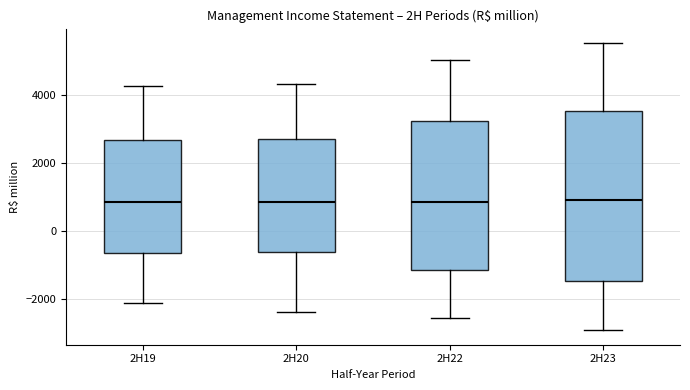

Reading left to right, read every box against the y-axis: the position of its median line, the range the box covers, and the ends of its whiskers. The values are not printed on the chart, so give them approximately, as read against the axis.

2H19: median 800, box -600 to 2600, whiskers -2000 to 4200
2H20: median 800, box -600 to 2600, whiskers -2400 to 4400
2H22: median 800, box -1200 to 3200, whiskers -2600 to 5000
2H23: median 1000, box -1400 to 3600, whiskers -3000 to 5600